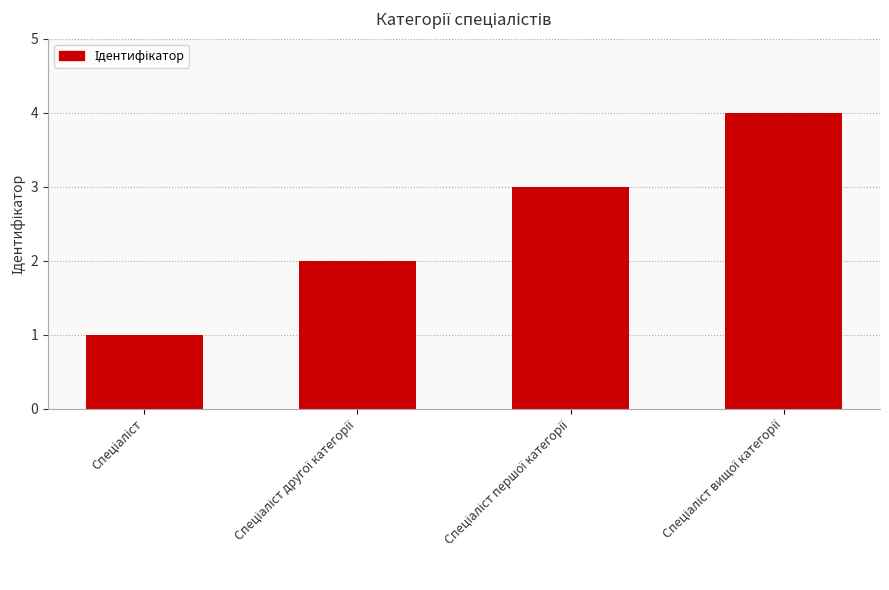

What is the greatest value displayed?

4